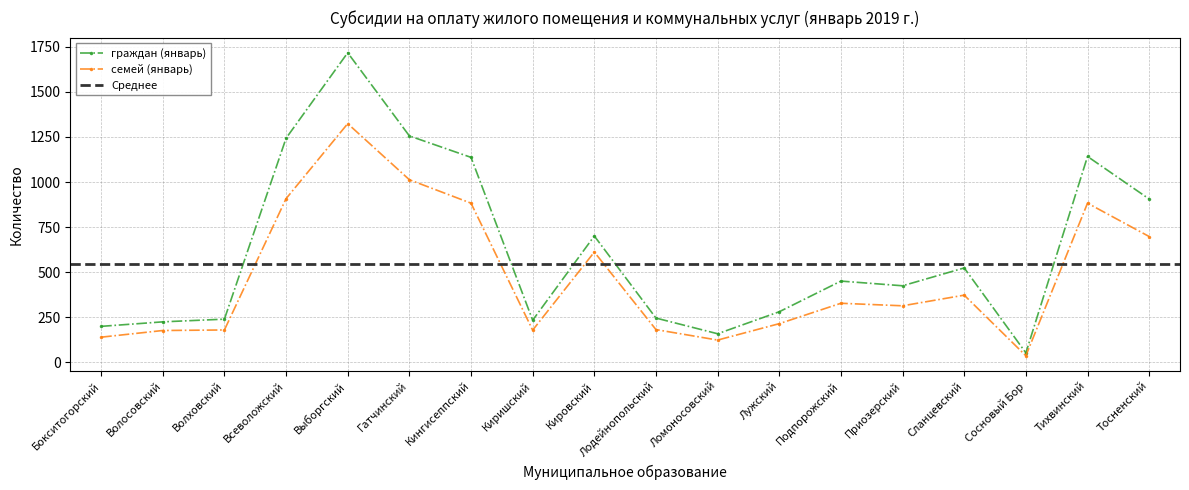

True or false: граждан (январь) has a value of 1243 at Всеволожский.

True